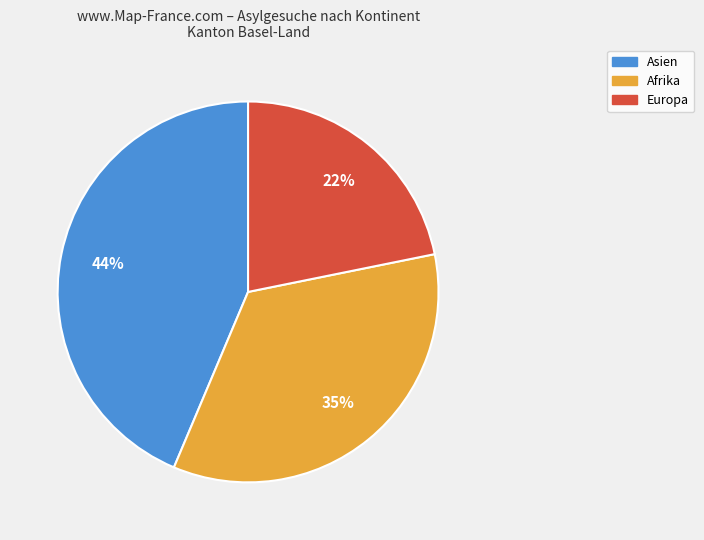

Is there a majority slice in this chart?

No